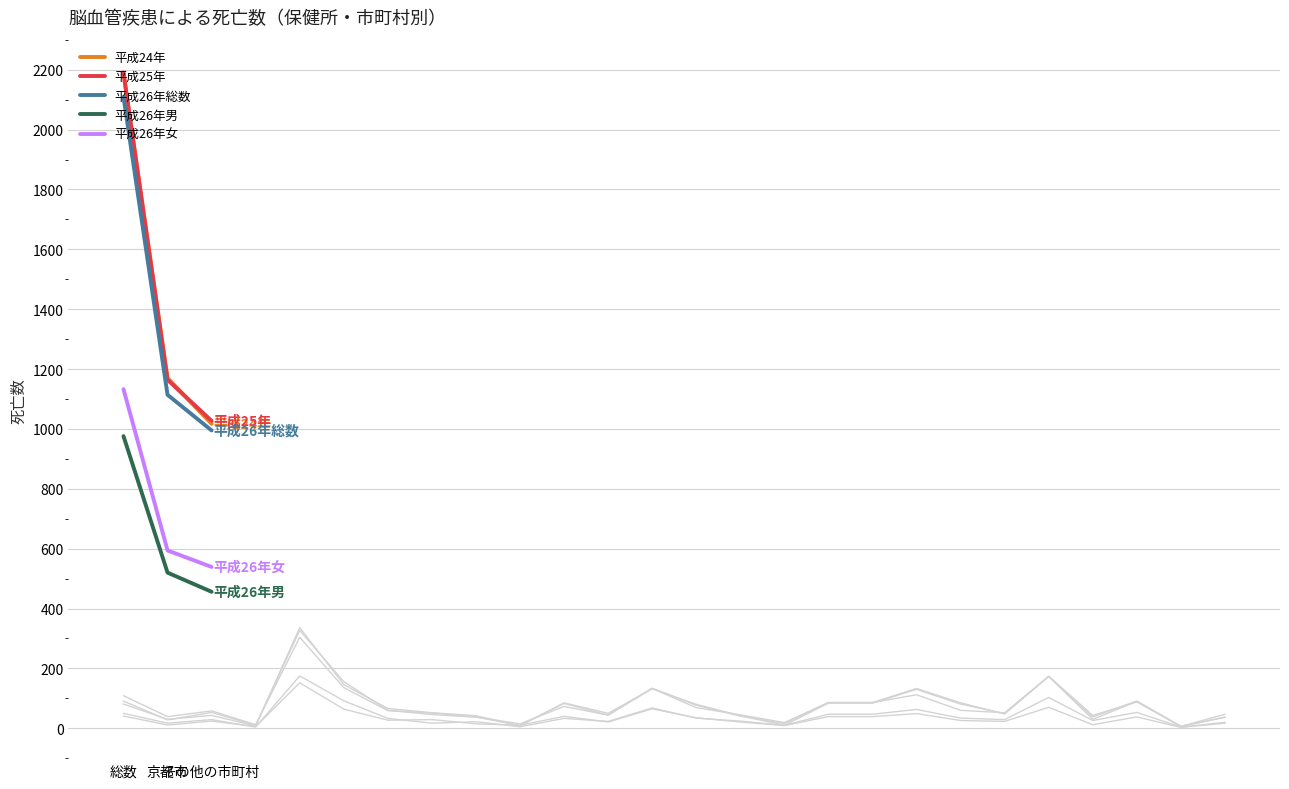

True or false: 平成24年 has a value of 1562 at その他の市町村.

False